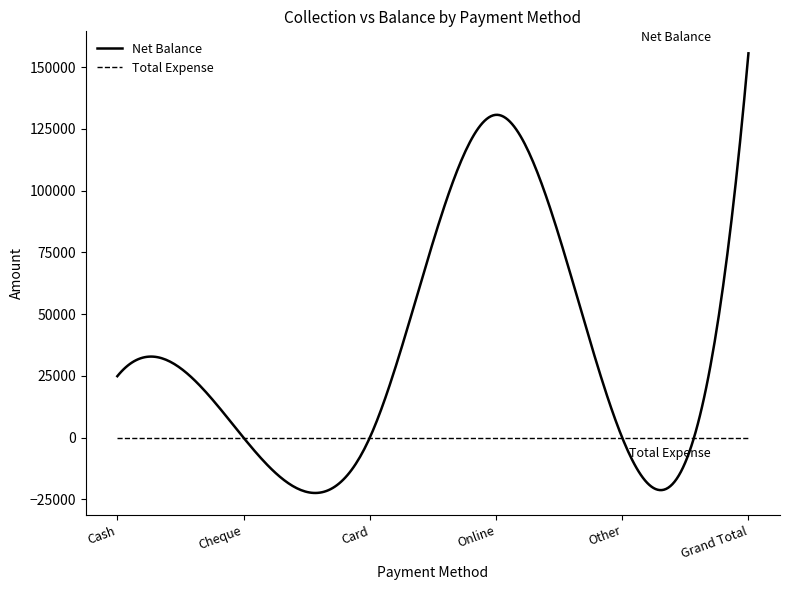

True or false: Total Expense and Net Balance intersect in this chart.

True